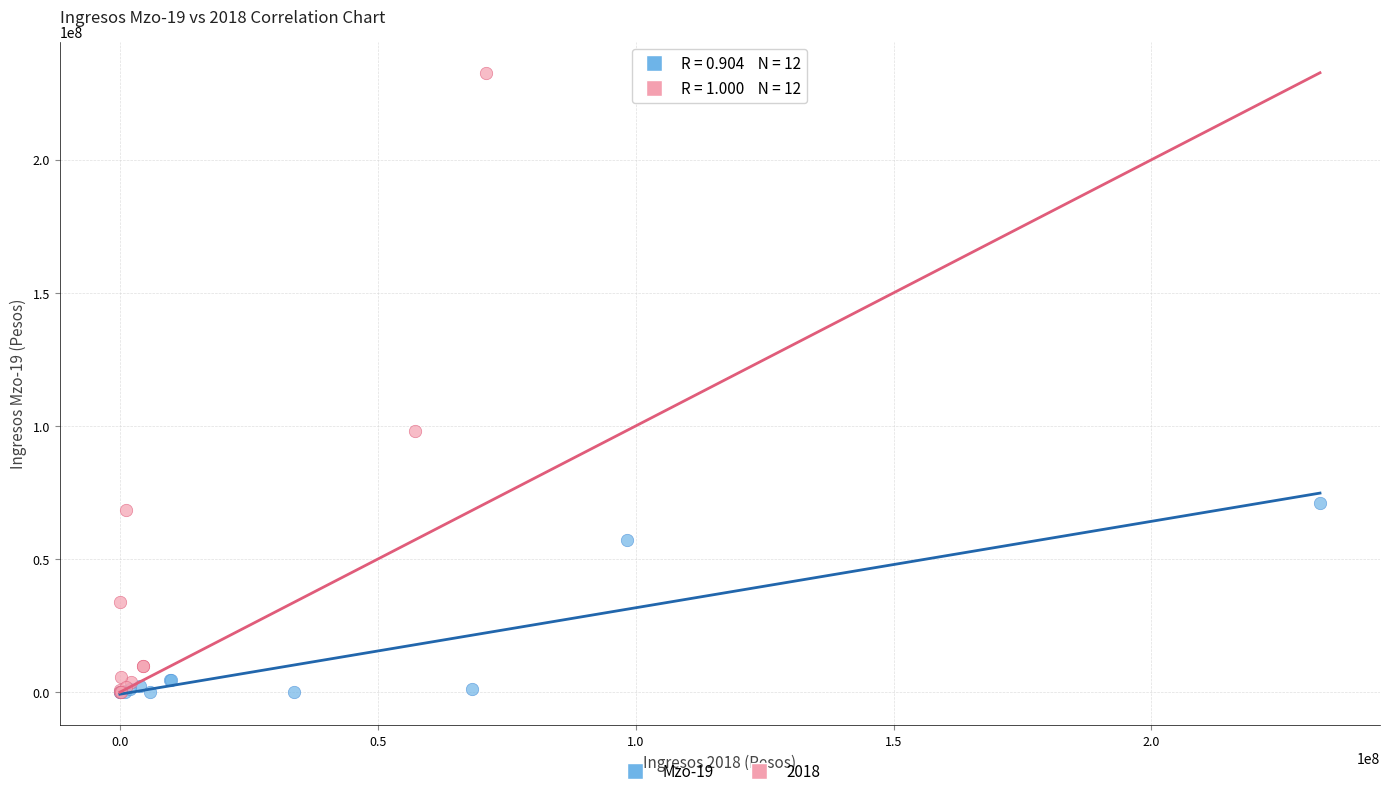

Which series contains the highest Y value?

2018